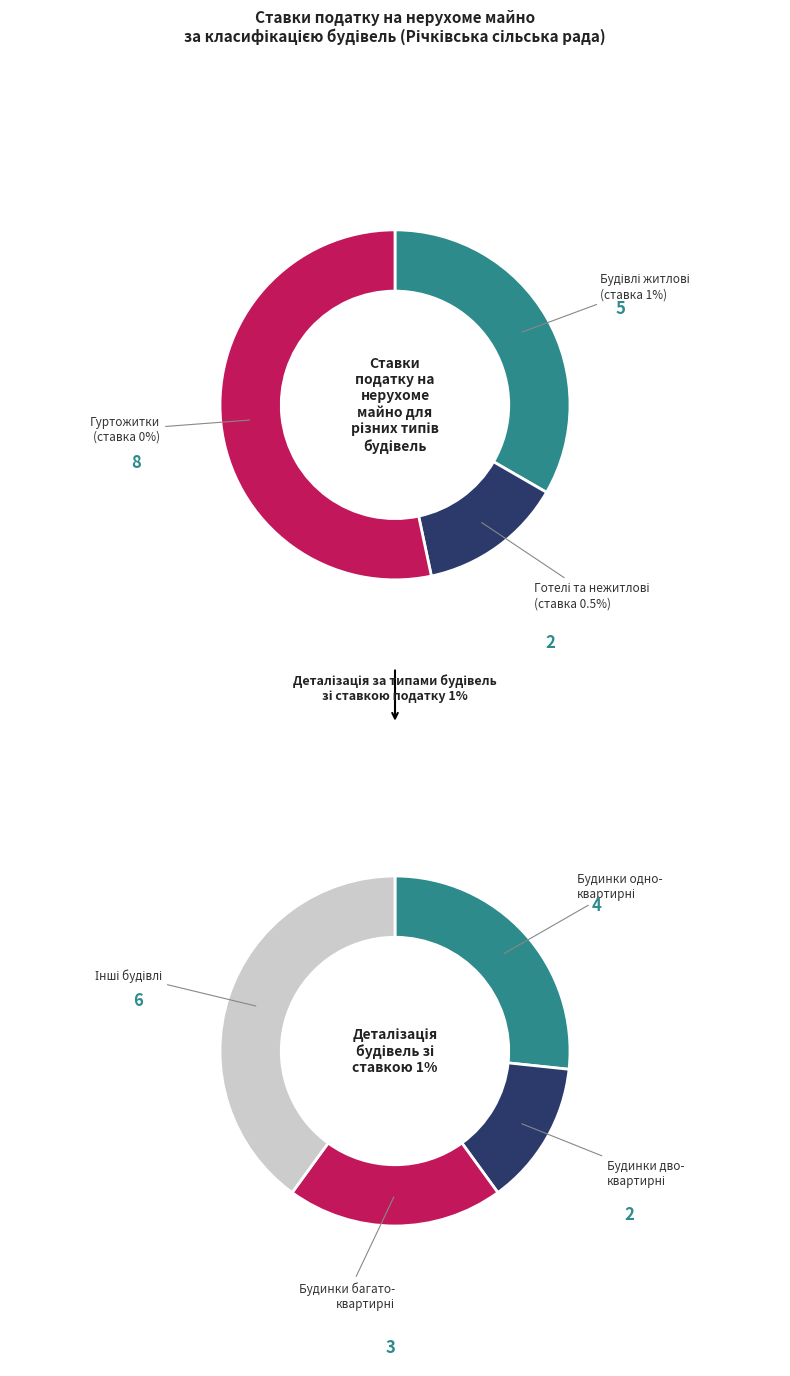

Does any single category account for the majority?

No